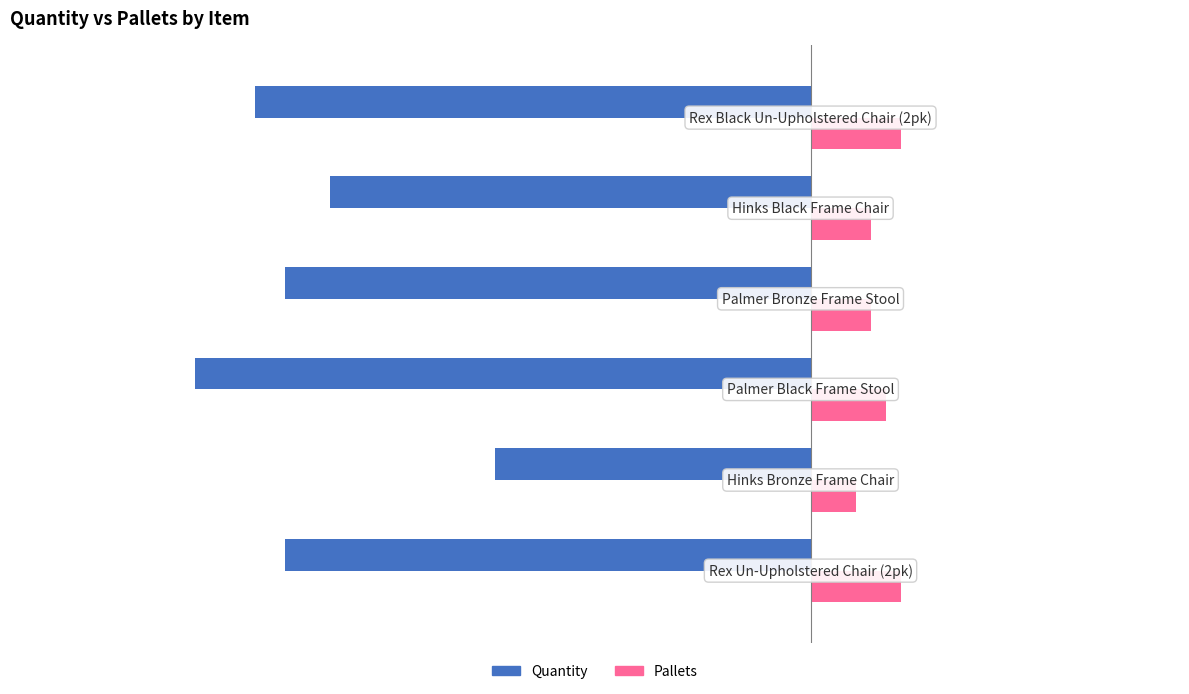

What is the maximum value for Pallets?

6